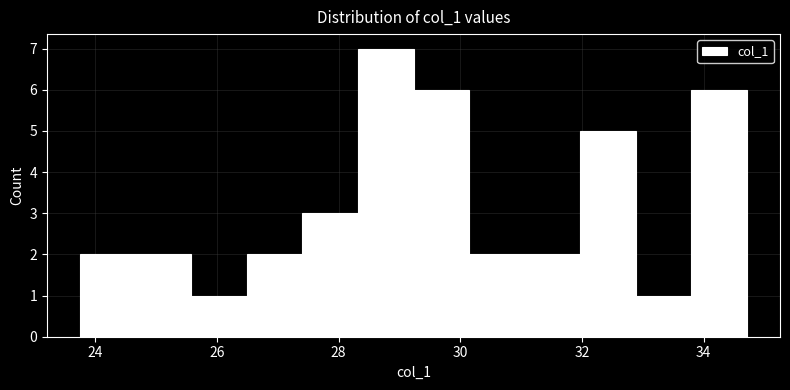

Reading left to right, transcribe this chart: for each bar, give the range it covers on the x-axis and its height. Neither the bar edges nor the heights are printed on the chart, so give them approximately, as read against the axes.

23.8 to 24.6: 2
24.6 to 25.6: 2
25.6 to 26.4: 1
26.4 to 27.4: 2
27.4 to 28.4: 3
28.4 to 29.2: 7
29.2 to 30.2: 6
30.2 to 31.0: 2
31.0 to 32.0: 2
32.0 to 32.8: 5
32.8 to 33.8: 1
33.8 to 34.8: 6